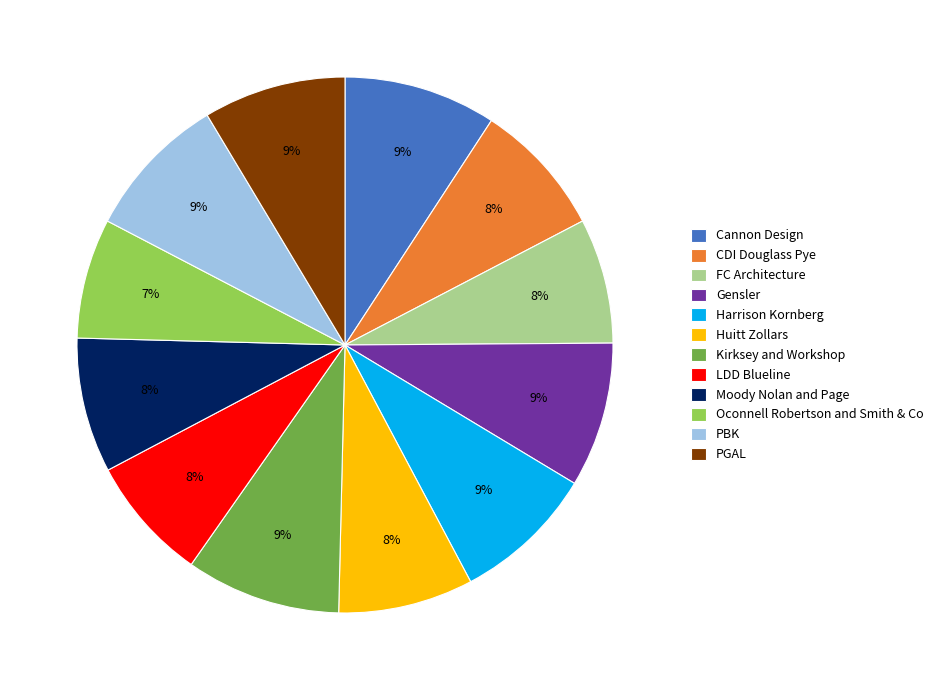

To the nearest percent, what percentage of the pie is LDD Blueline?

8%